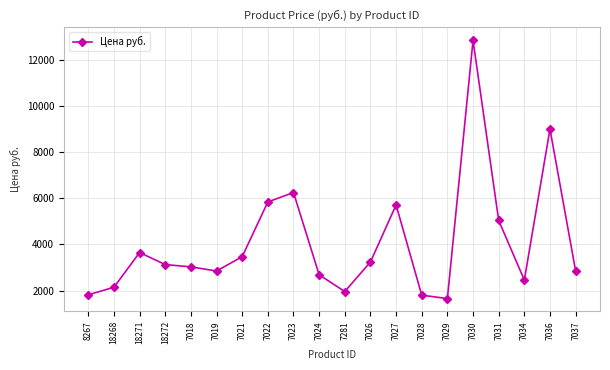

At which label does the data first exceed 3124?

18271